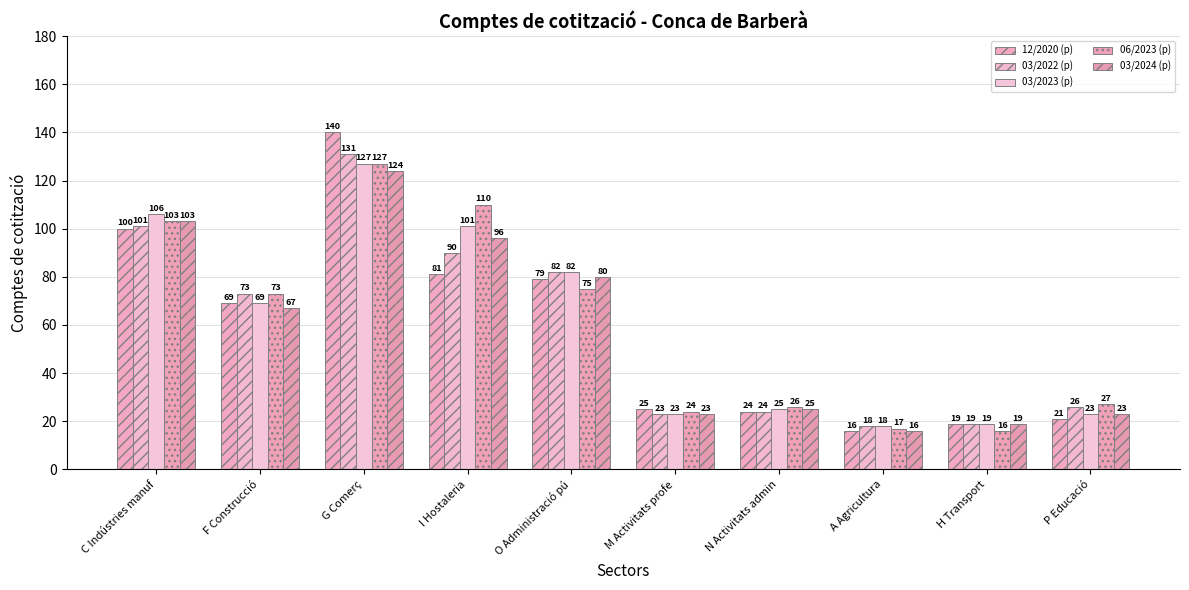

Which series has the widest spread of values?

12/2020 (p)